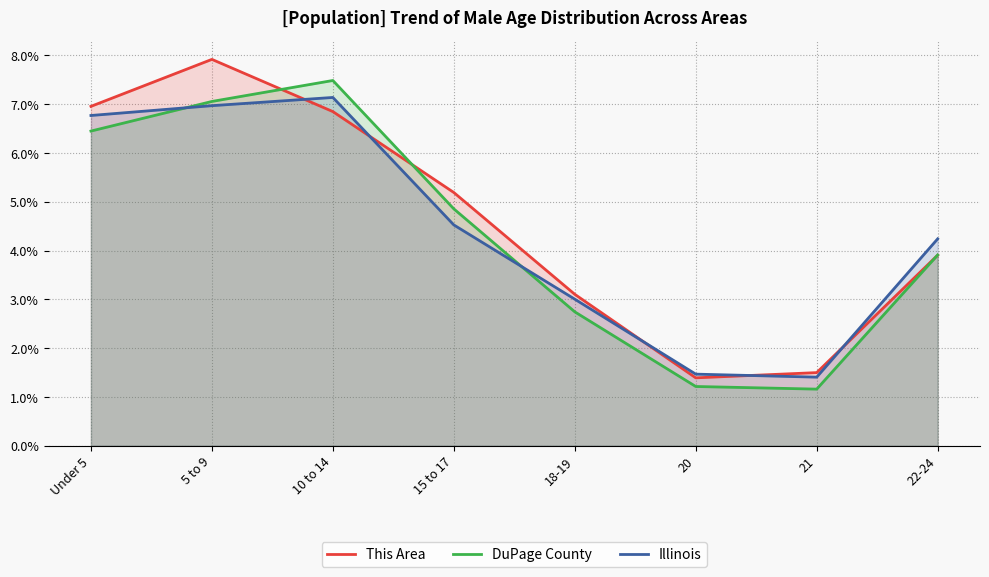

Which series has the largest total across all categories?

This Area